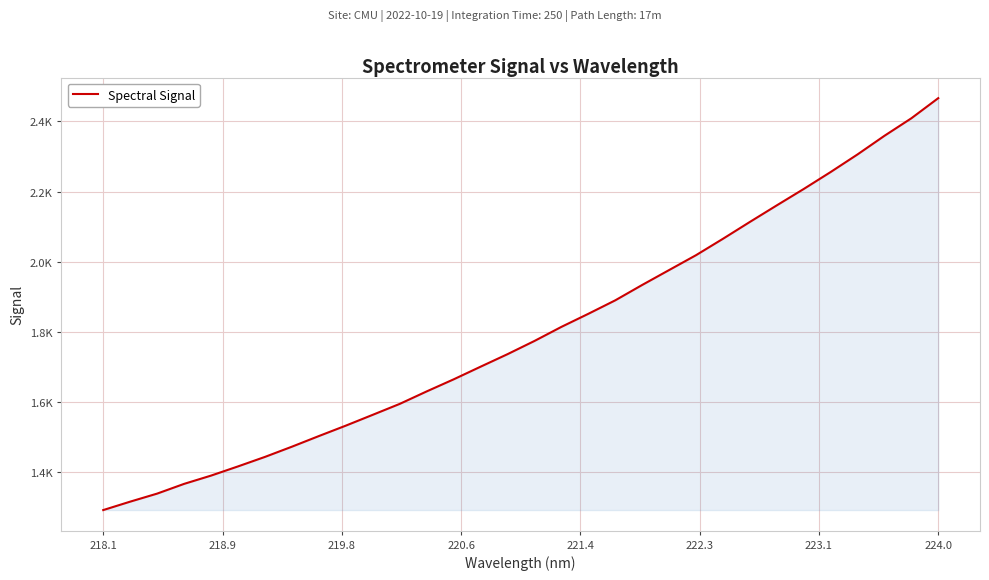

Does the chart display data point markers on the line(s)?

No